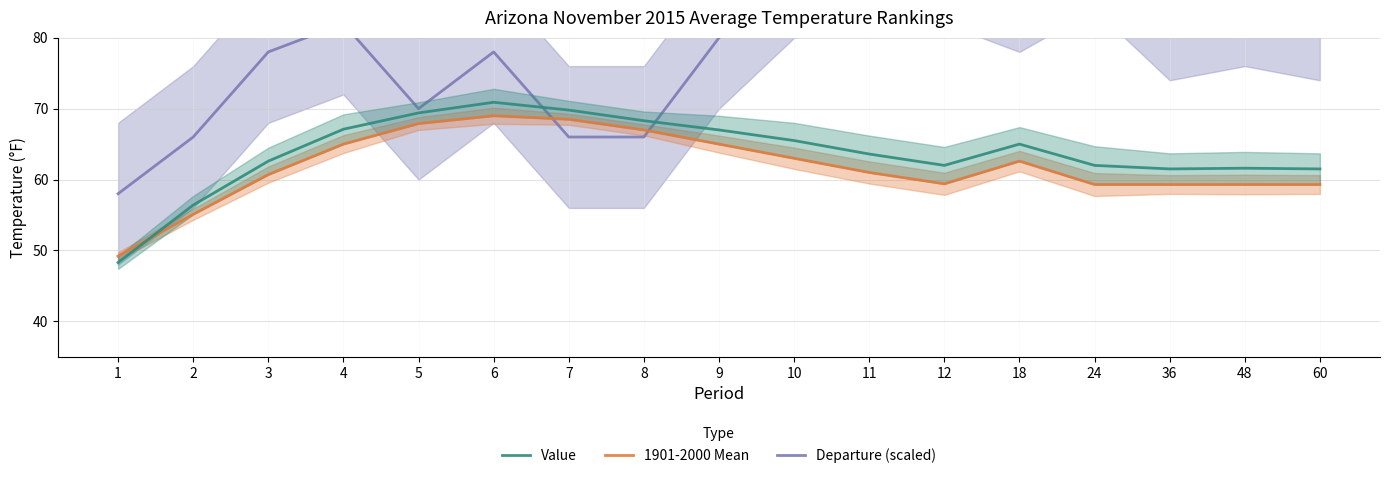

What is the highest value of the Value series?

70.9